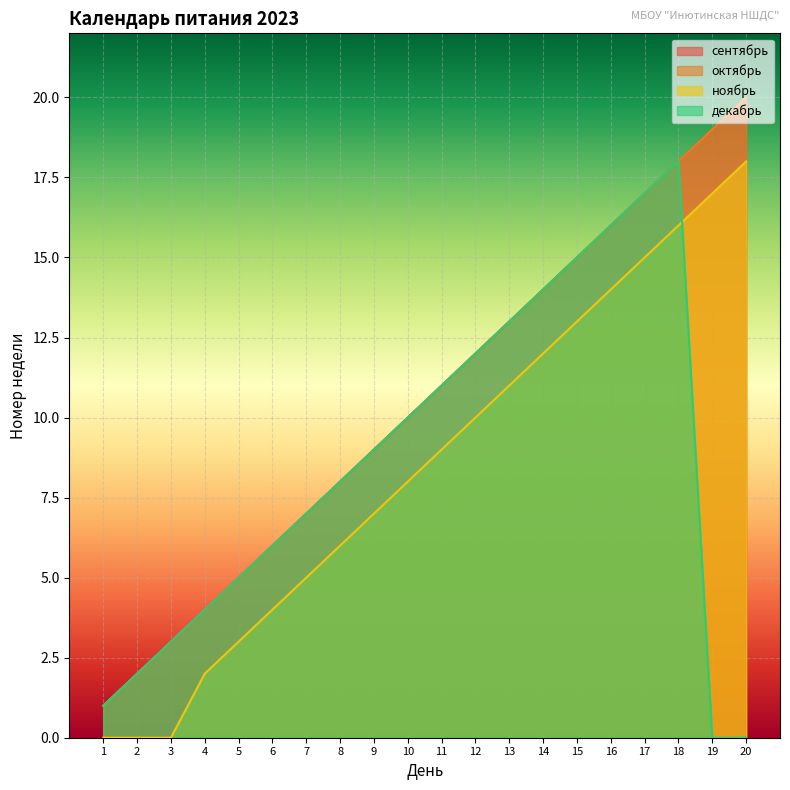

True or false: ноябрь and сентябрь intersect in this chart.

False